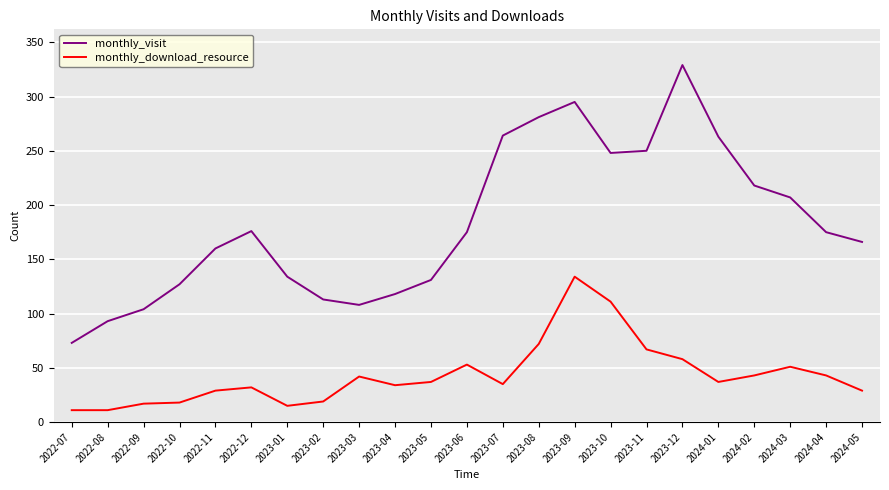

What value does the monthly_visit series have at 2023-03?

108